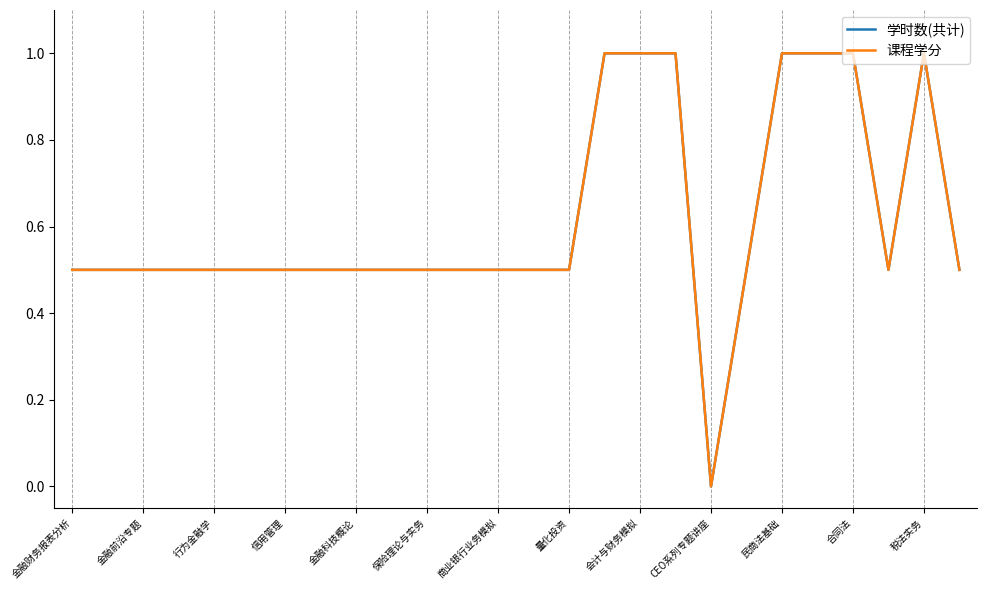

In 课程学分, how many points are lower than both neighbors (excluding endpoints)?

2